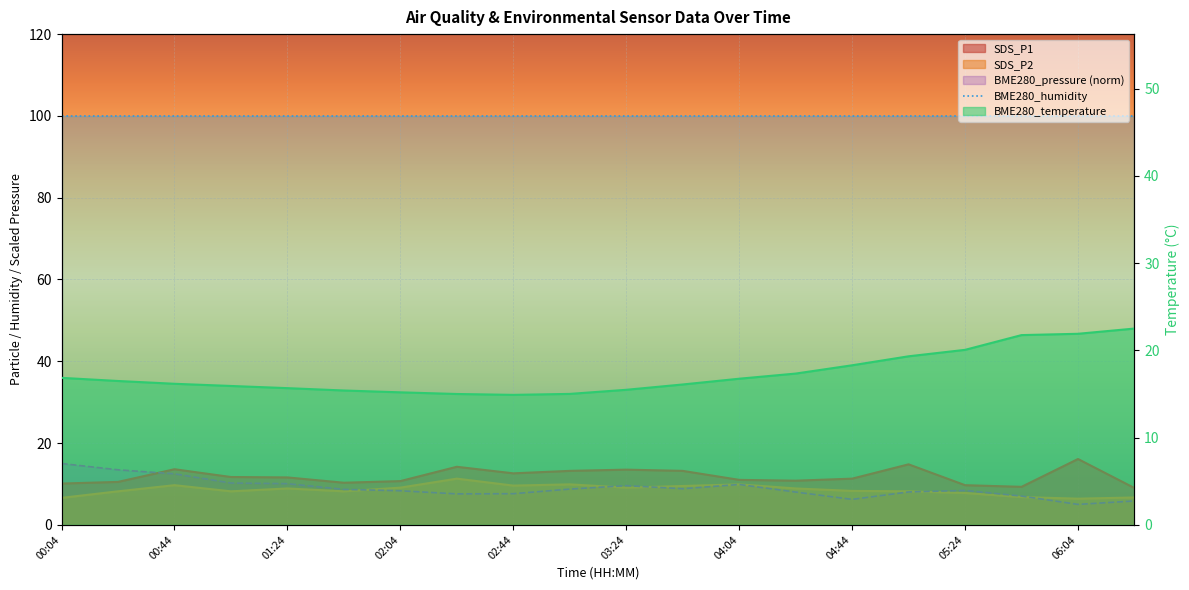

True or false: BME280_pressure and BME280_temperature cross at least once.

False